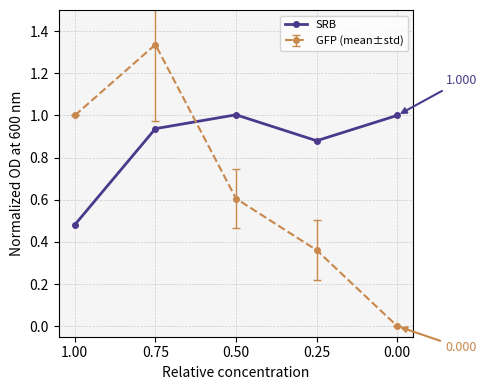

Reading left to right, extract all data points from this chart.

0.5	0.9	1.0	0.9	1.0